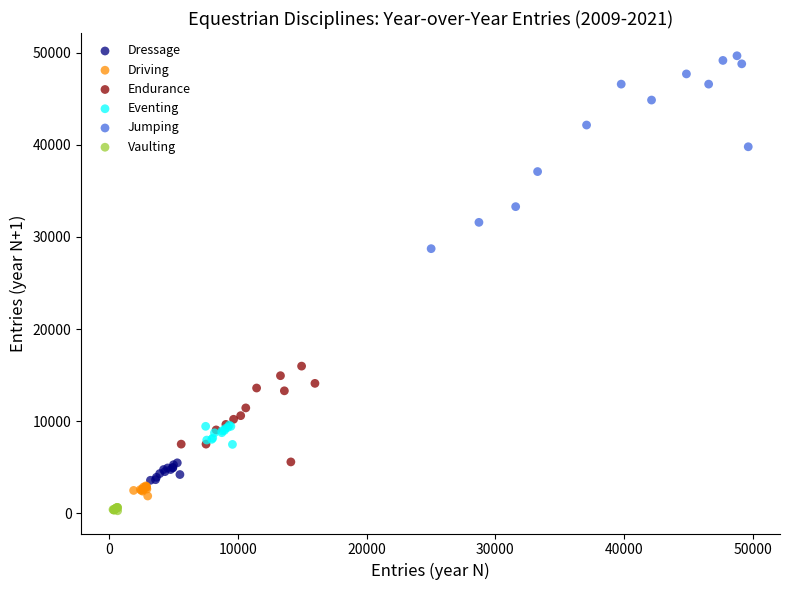

Which series has the widest spread of Y values?

Jumping